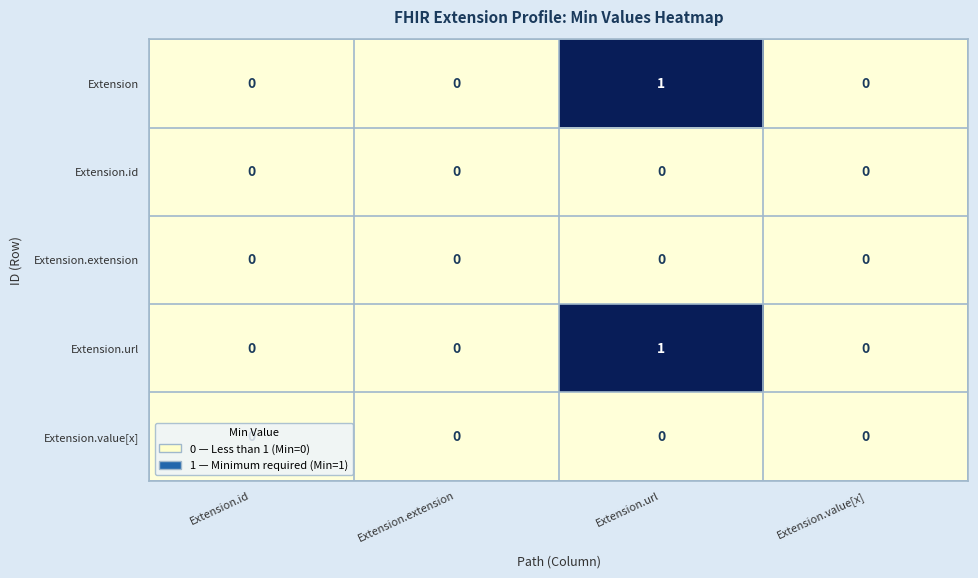

Is it true that Extension.extension equals 0 at Extension.extension?

True